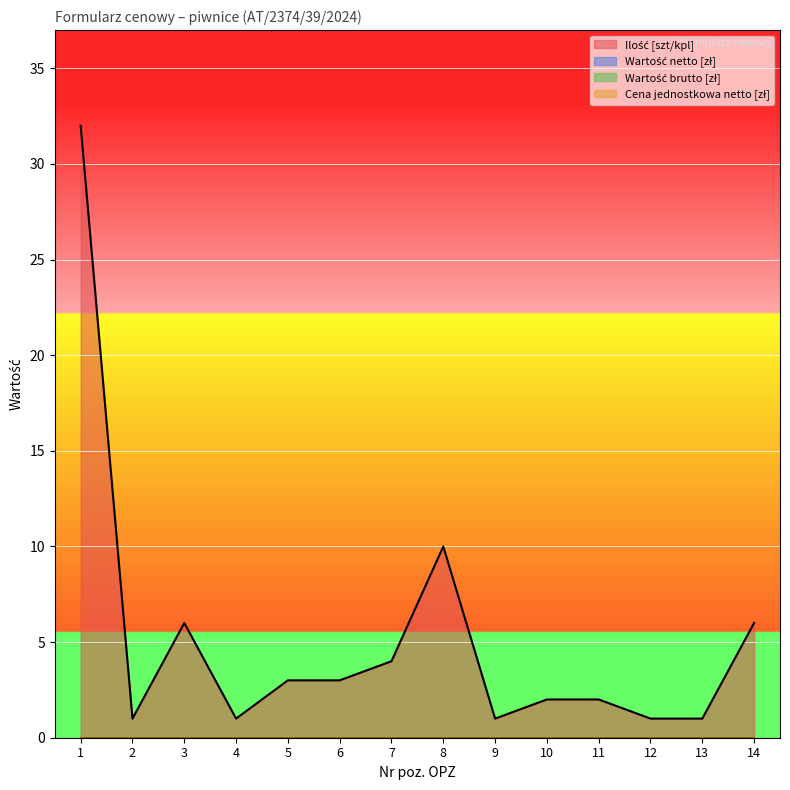

Between 12 and 11, which is larger?

11